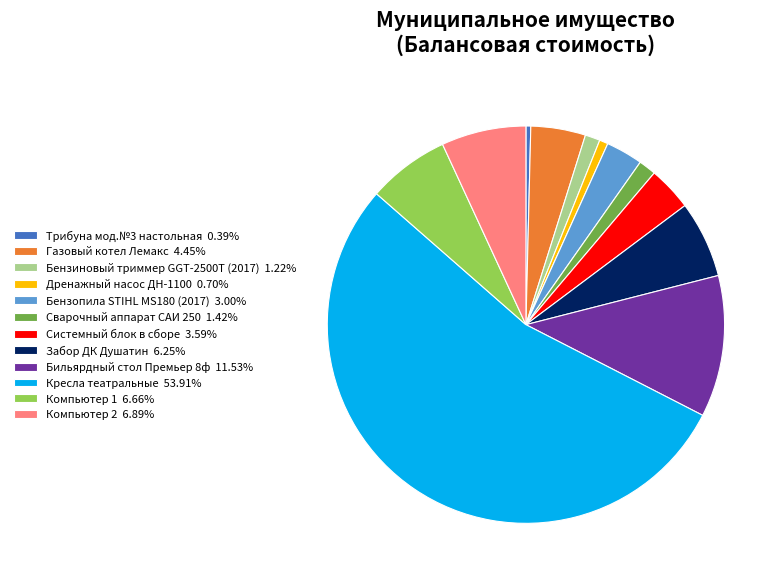

Combined, do Газовый котел Лемакс 4.45% and Забор ДК Душатин 6.25% account for over 50%?

No